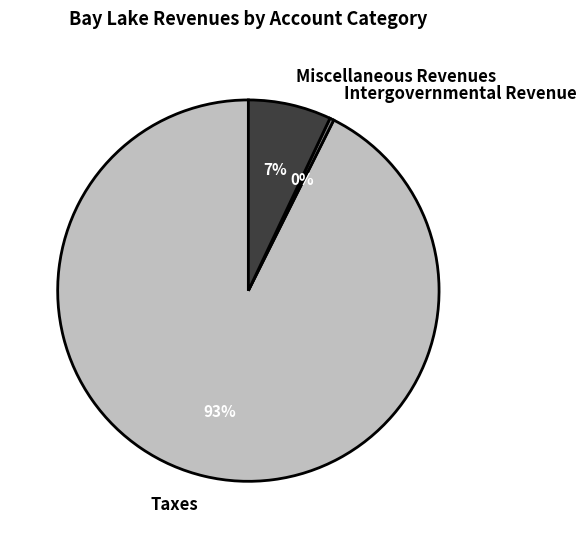

How many slices are in this pie chart?

3